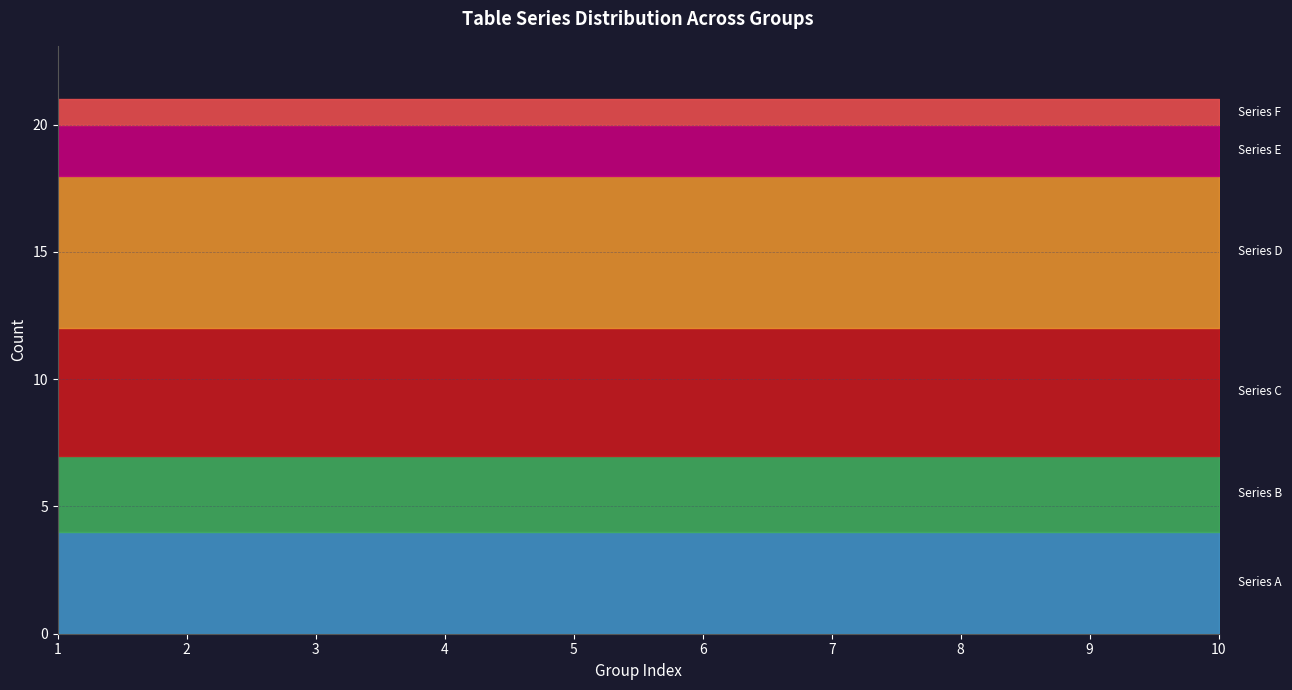

What is the average value of the Series A series?

4